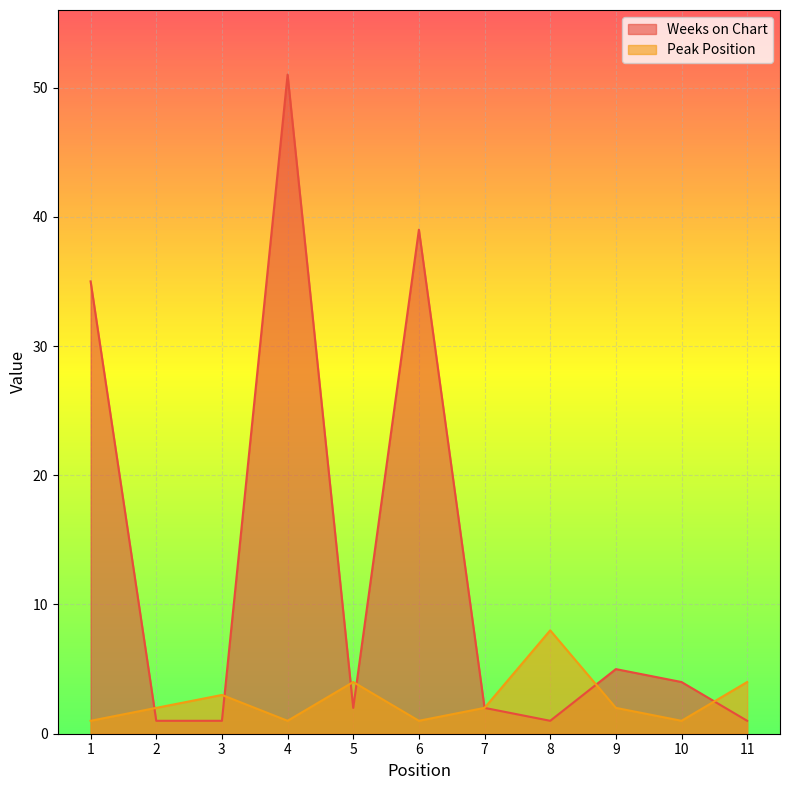

At which category does Peak Position reach its first local valley?

4